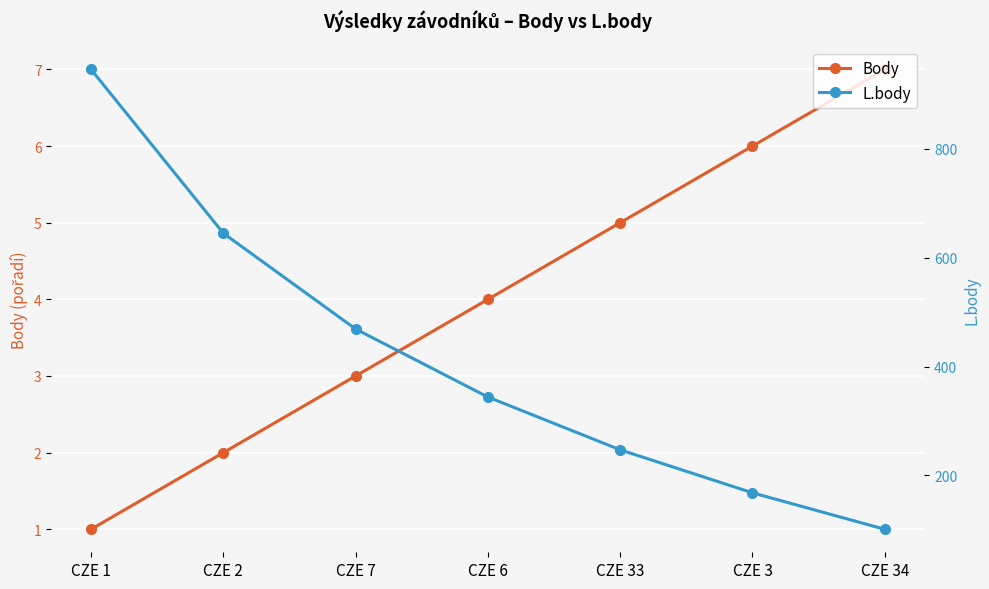

Does the chart display data point markers on the line(s)?

Yes